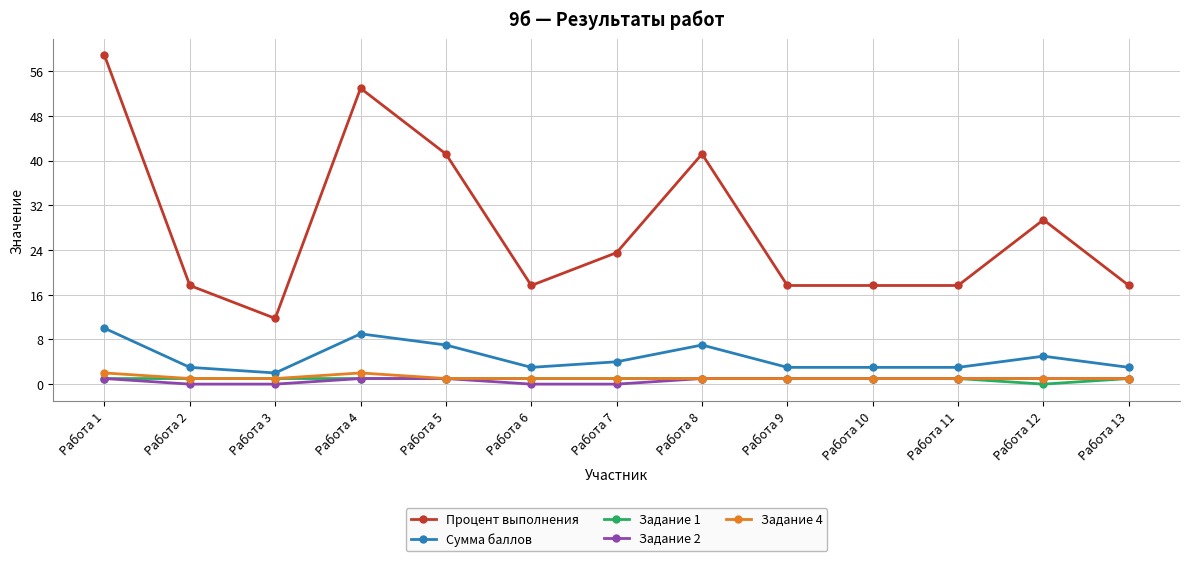

True or false: Процент выполнения and Задание 1 cross at least once.

False